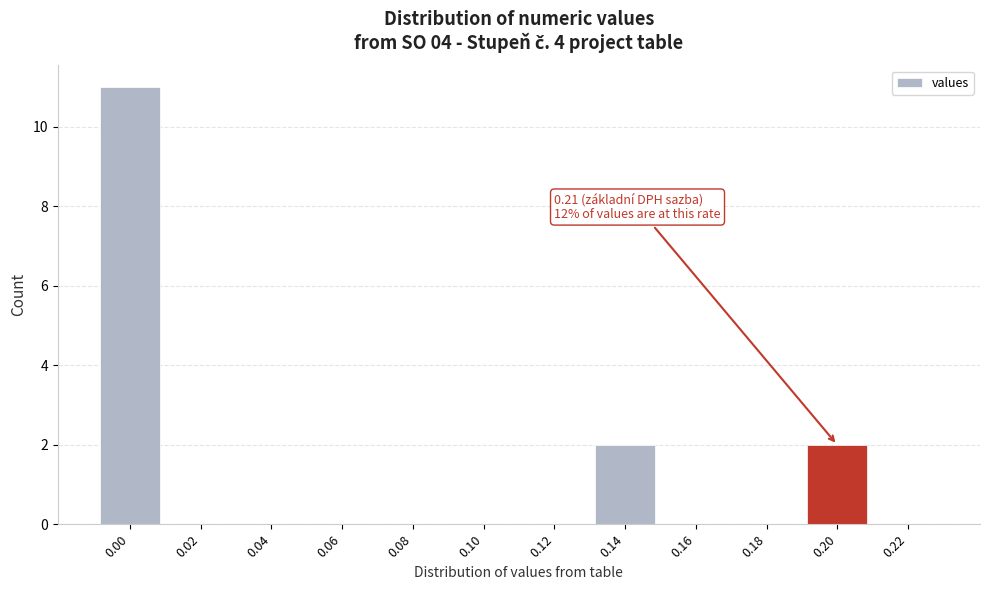

Reading left to right, what are all the values shown in this chart?

0.00=11	0.02=0	0.04=0	0.06=0	0.08=0	0.10=0	0.12=0	0.14=2	0.16=0	0.18=0	0.20=2	0.22=0